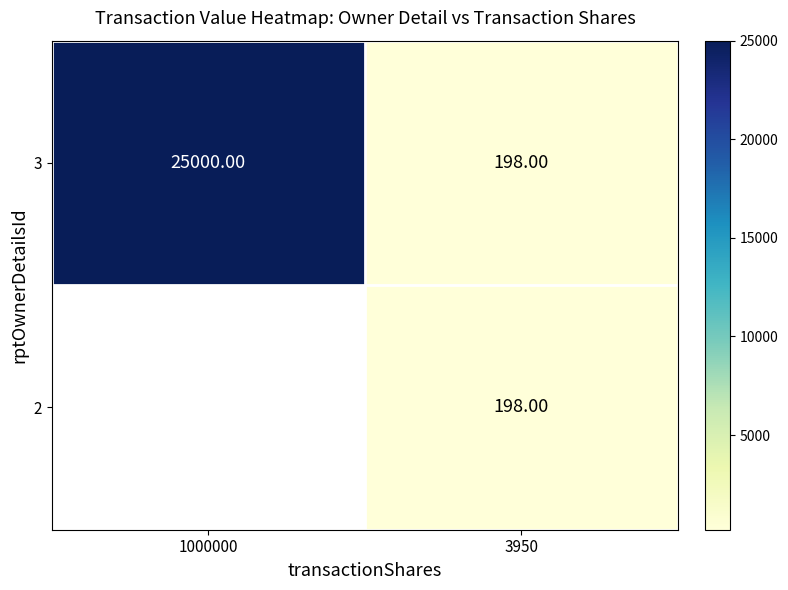

The 2 series shows 78.4 at 3950. True or false?

False